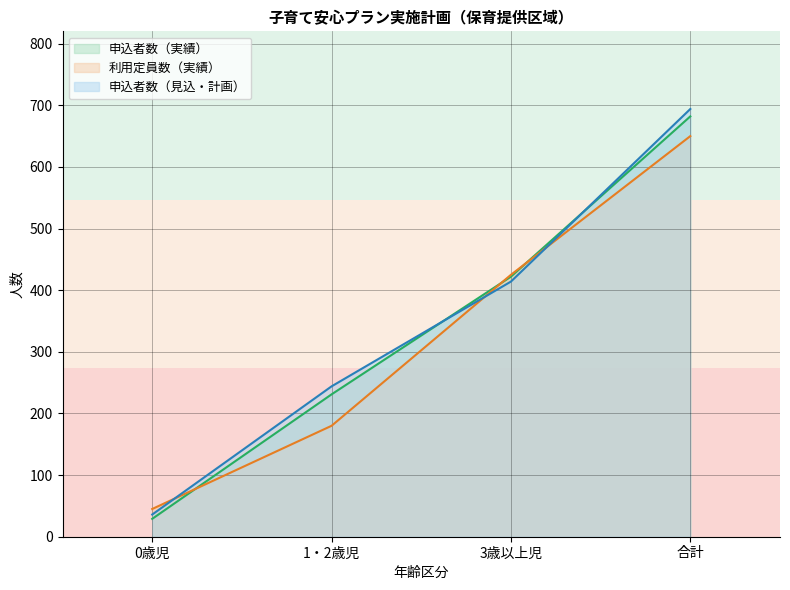

Where does the 申込者数（見込・計画） series first go above 414?

合計